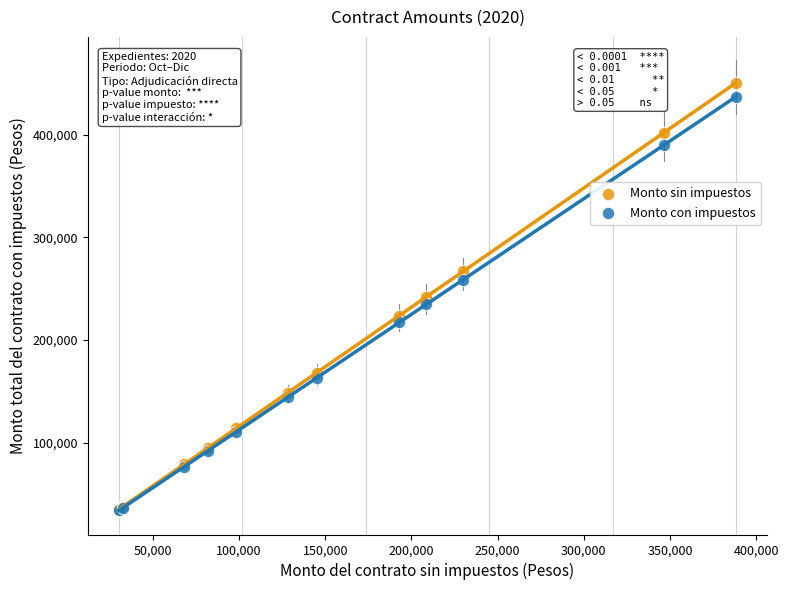

Which series contains the highest Y value?

Monto sin impuestos